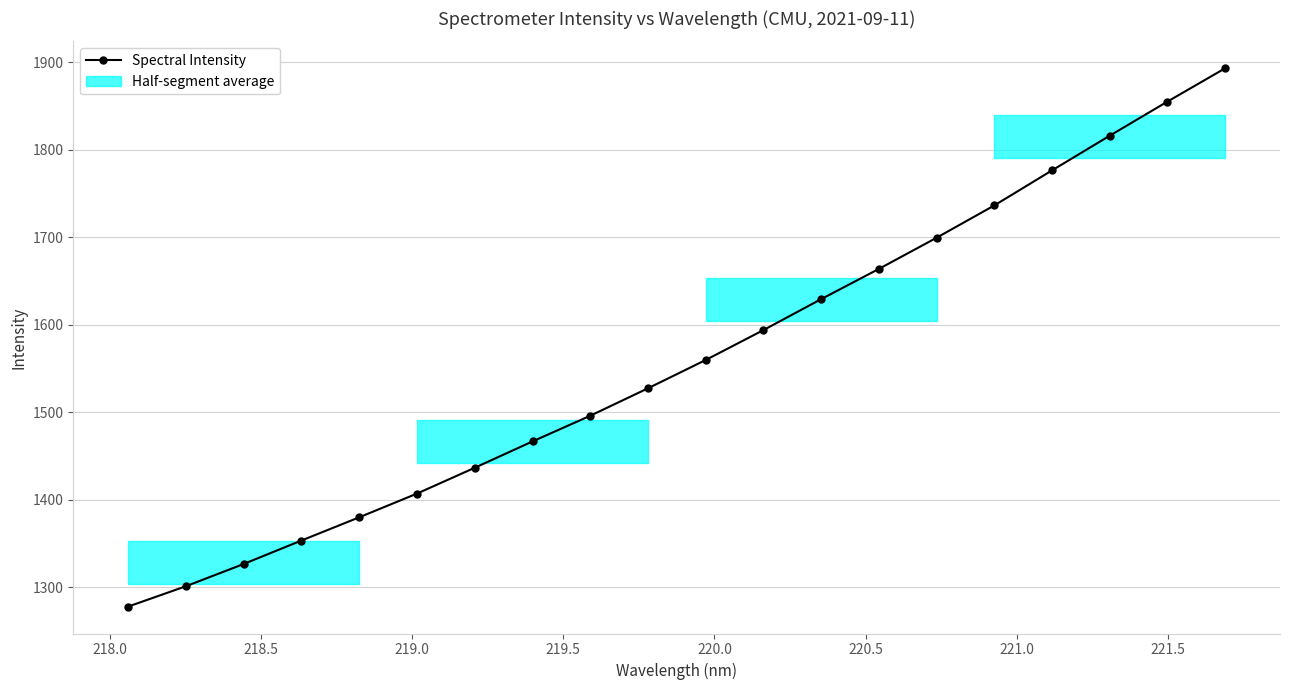

How many values exceed 1559?

10